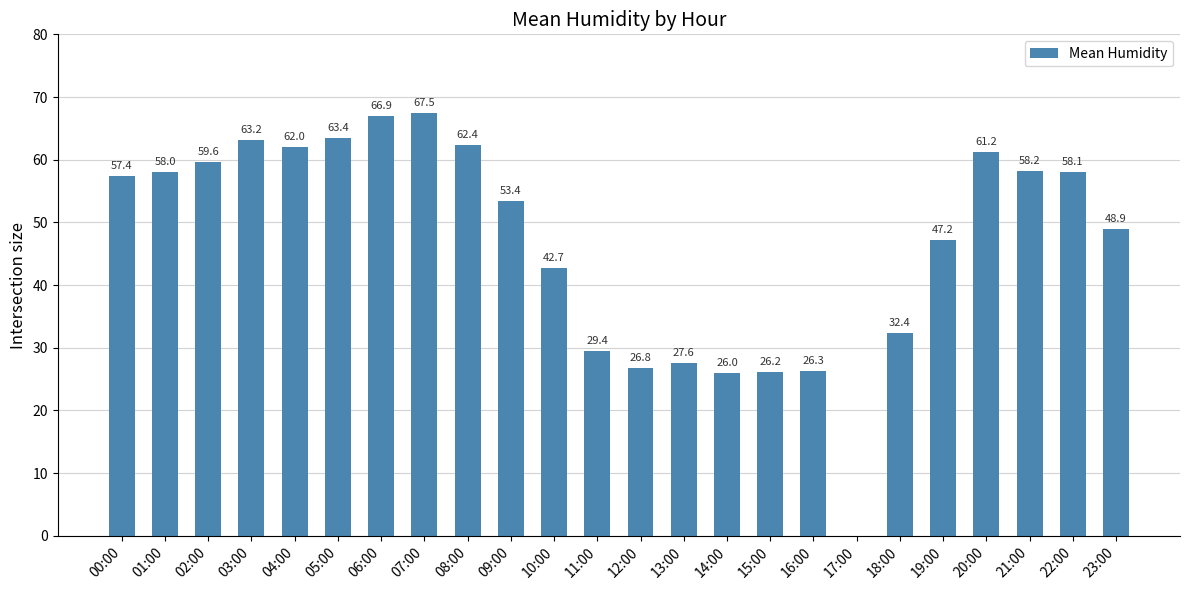

Are the bars horizontal?

No